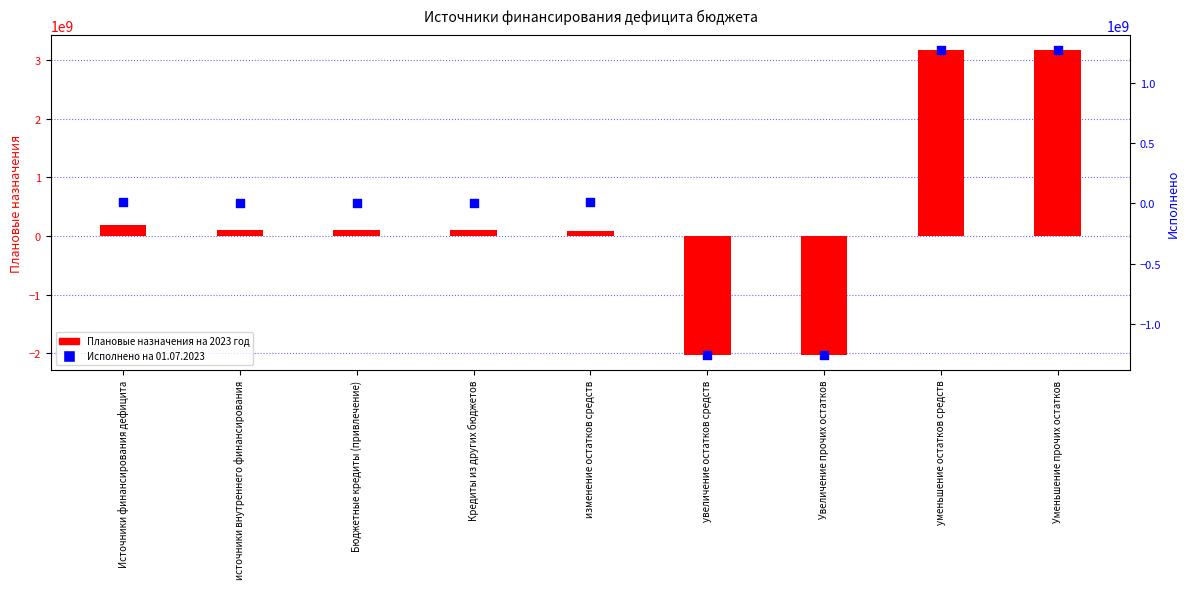

Which series reaches the maximum Y coordinate?

Плановые назначения на 2023 год